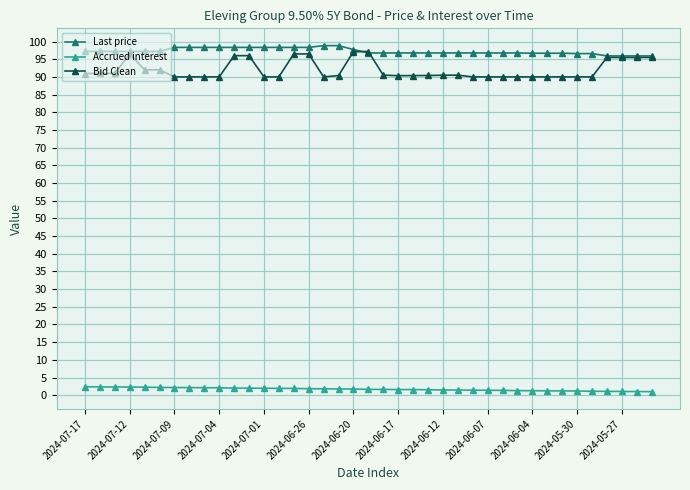

True or false: Accrued interest and Bid Clean intersect in this chart.

False